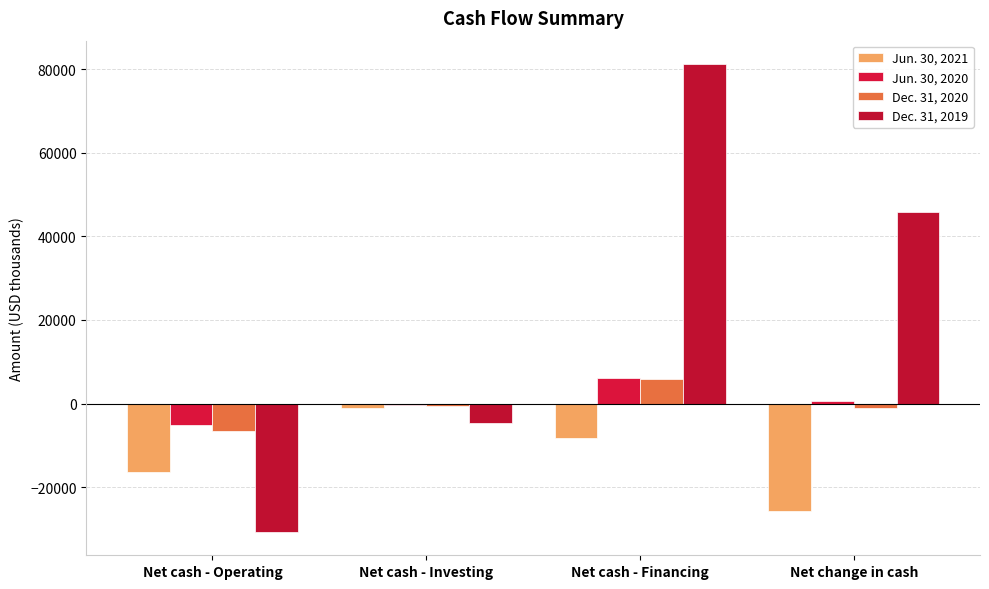

How many Dec. 31, 2019 values are between -4632 and 81185?

3